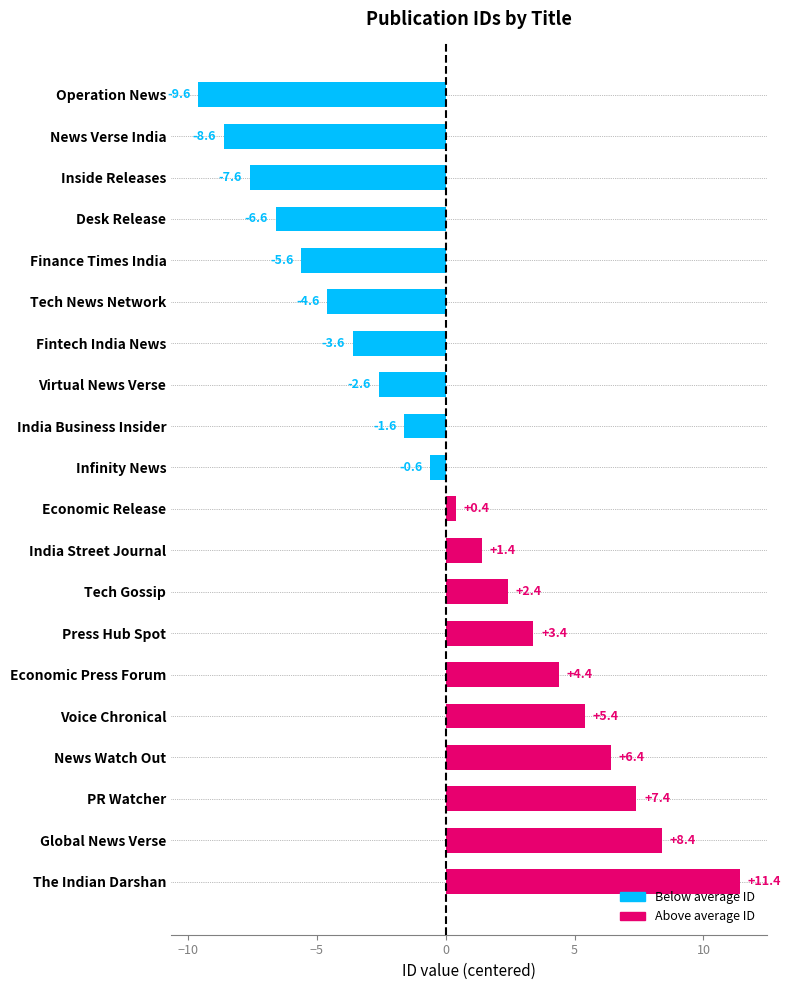

Between Voice Chronical and Finance Times India, which is larger?

Voice Chronical